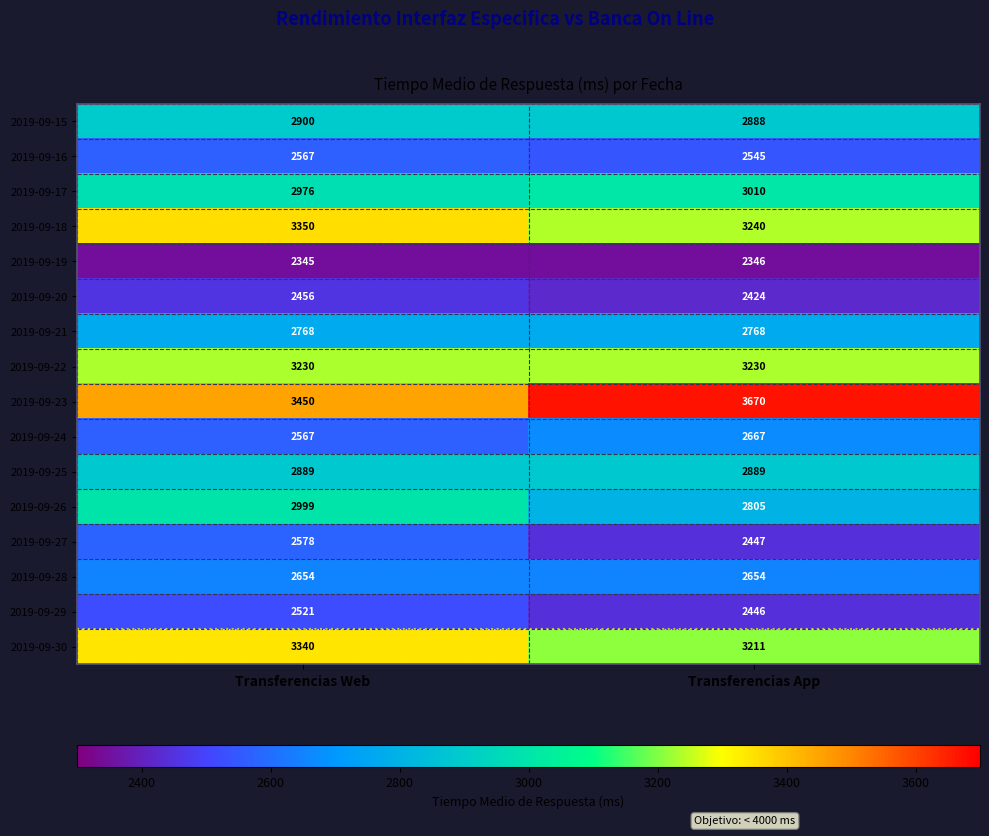

Rank the series at Transferencias App from highest to lowest value.

2019-09-23, 2019-09-18, 2019-09-22, 2019-09-30, 2019-09-17, 2019-09-25, 2019-09-15, 2019-09-26, 2019-09-21, 2019-09-24, 2019-09-28, 2019-09-16, 2019-09-27, 2019-09-29, 2019-09-20, 2019-09-19